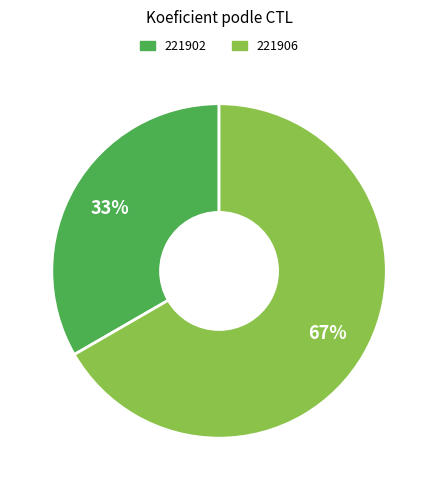

To the nearest percent, what is the combined percentage of 221906 and 221902?

100%